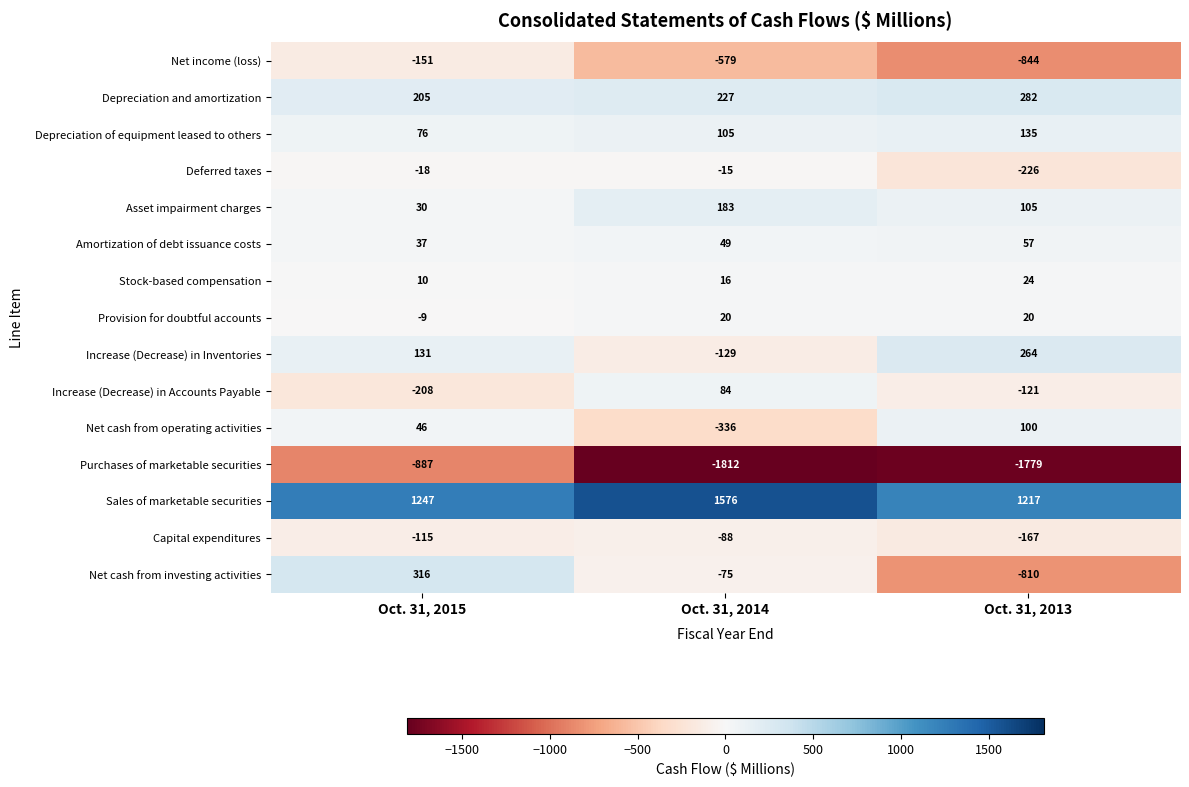

Which label corresponds to the smallest value in the chart?

Oct. 31, 2014